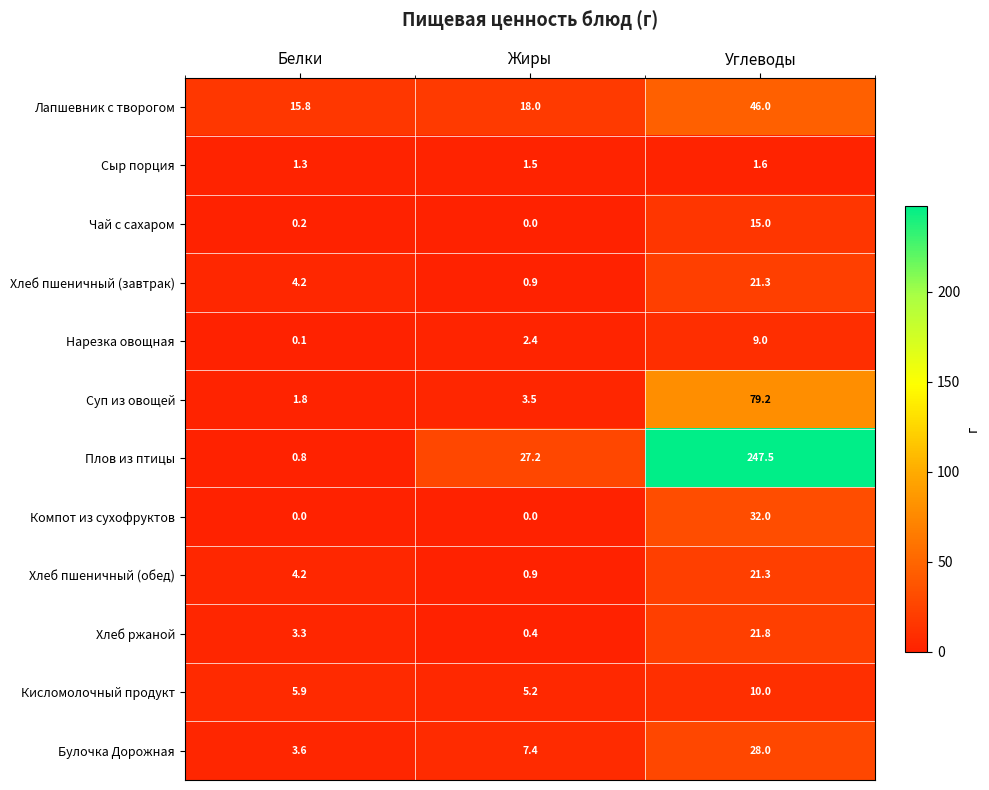

At which category is the sum across all series the highest?

Углеводы